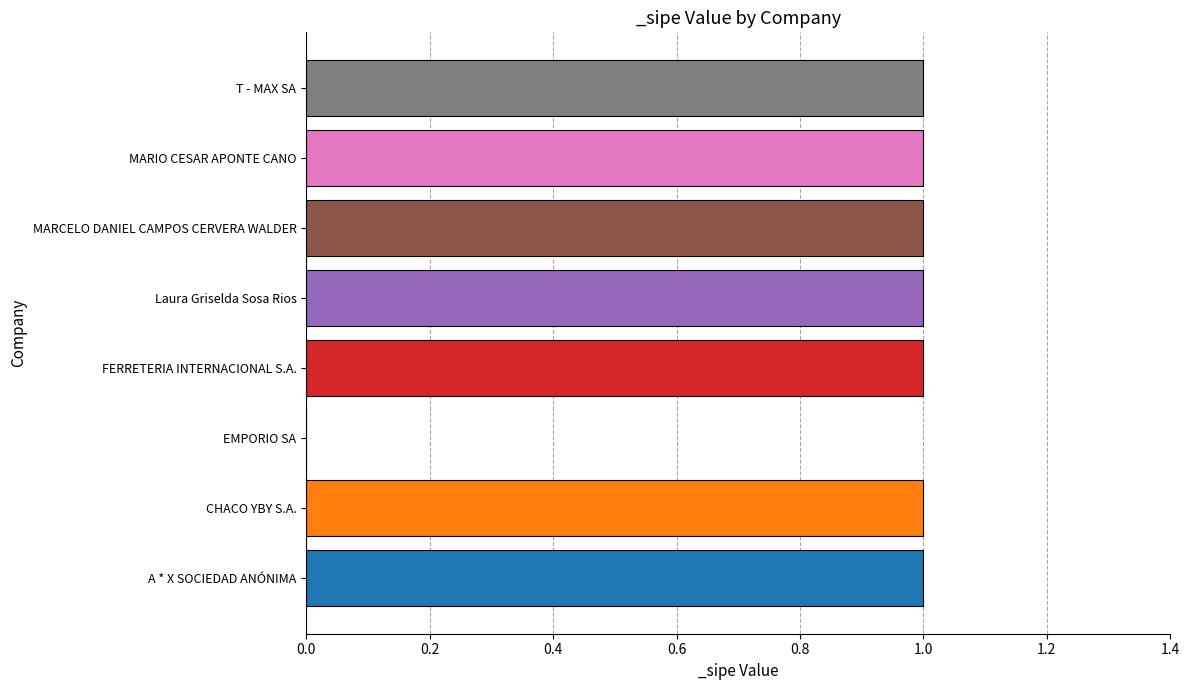

The chart shows a value of 0 at Laura Griselda Sosa Rios. True or false?

False